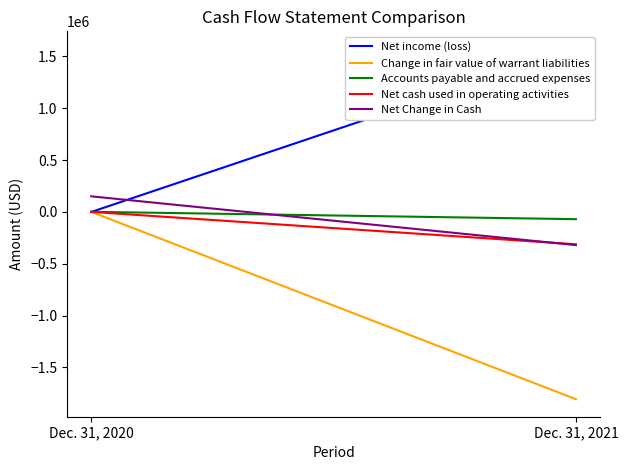

What is the difference between the maximum and minimum values in the Net income (loss) series?

1572469